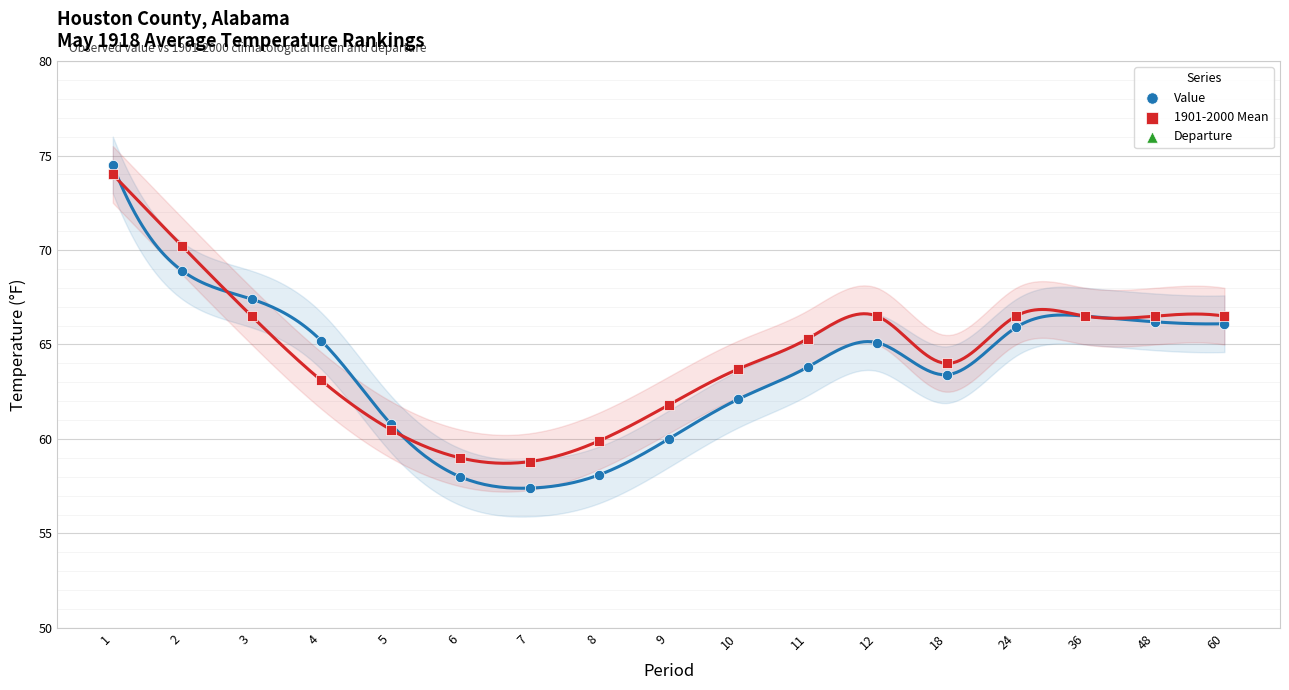

At which category is the sum across all series the highest?

1